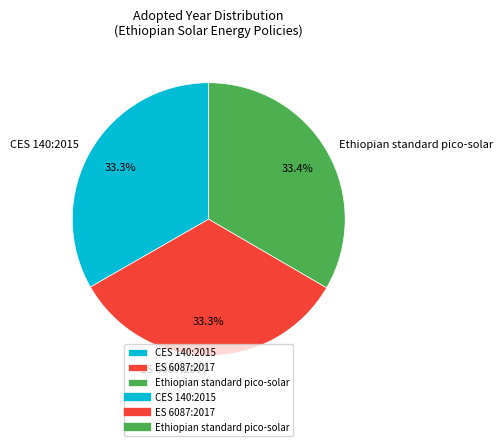

Approximately how many times larger is the value at CES 140:2015 compared to Ethiopian standard pico-solar?

1.0